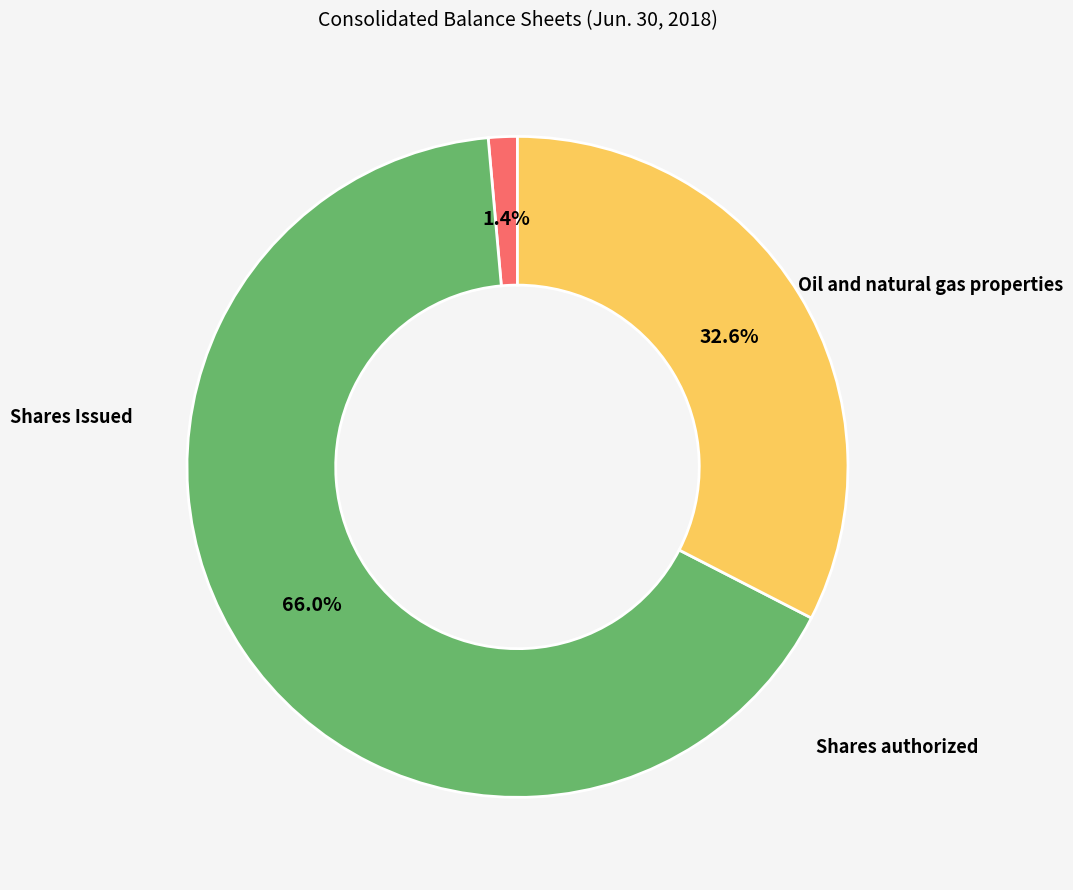

To the nearest percent, what percentage of the pie is Shares authorized?

66%